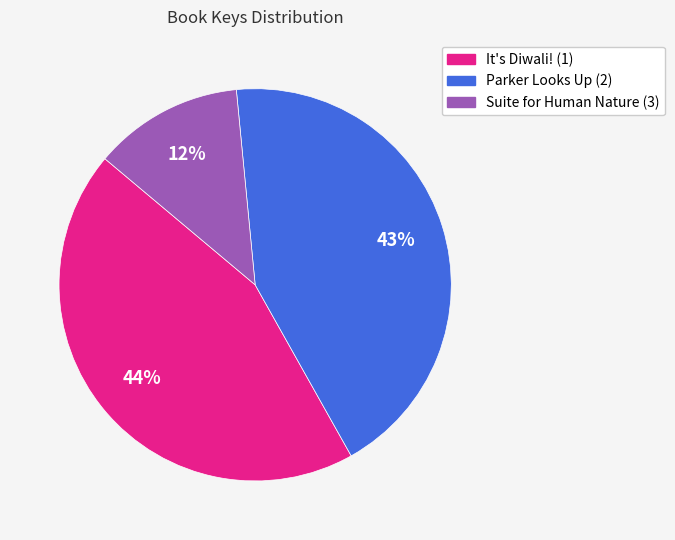

To the nearest percent, what percentage of the pie is It's Diwali! (1)?

44%